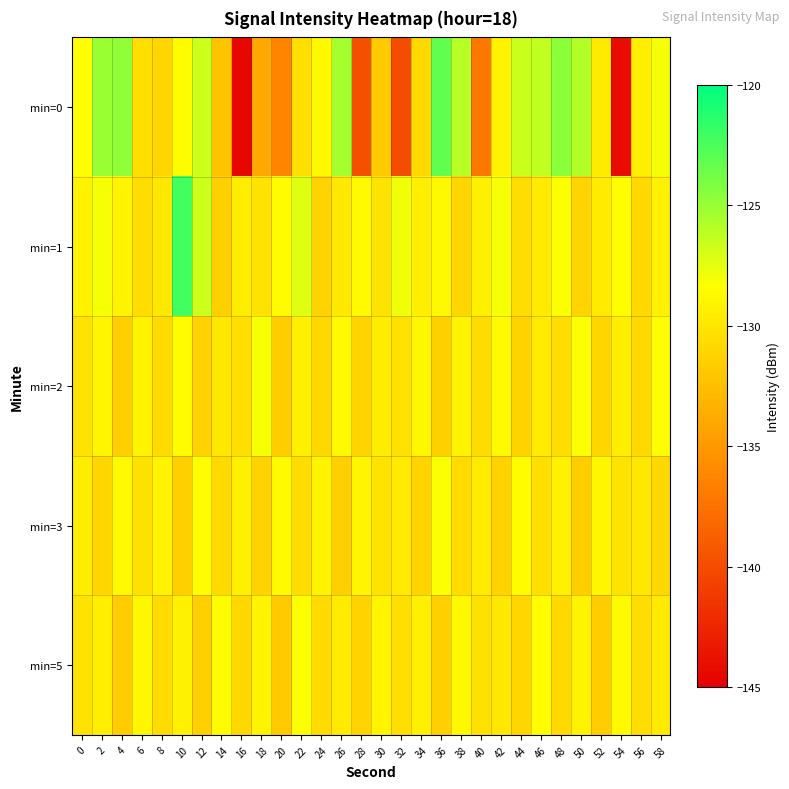

What is the total value across all series at 32?

-658.3